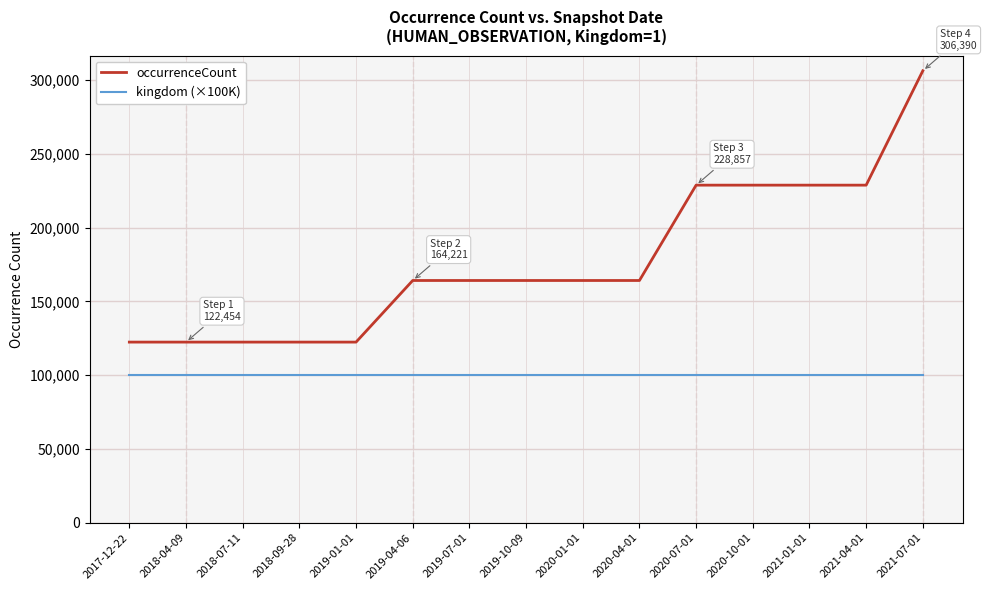

Between 2018-07-11 and 2021-01-01, which series saw the biggest shift?

occurrenceCount